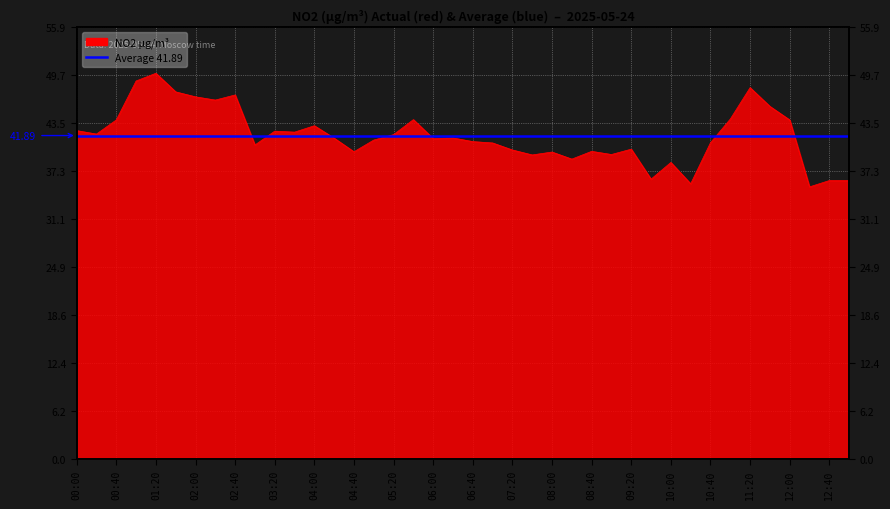

What is the label of the 36th point from the left?

11:40